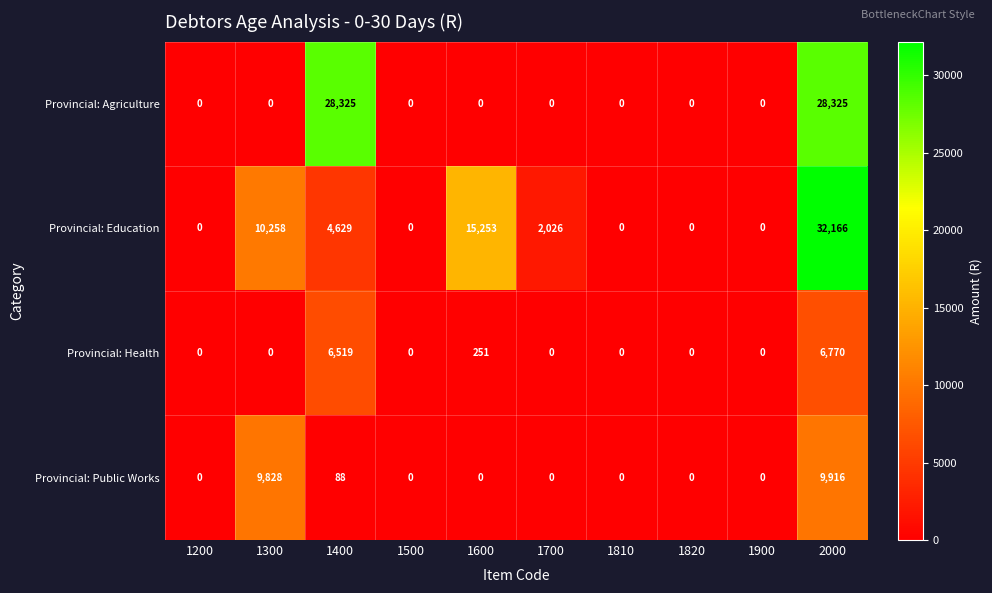

Is the value of Provincial: Public Works at 1810 greater than the value of Provincial: Agriculture at 2000?

No